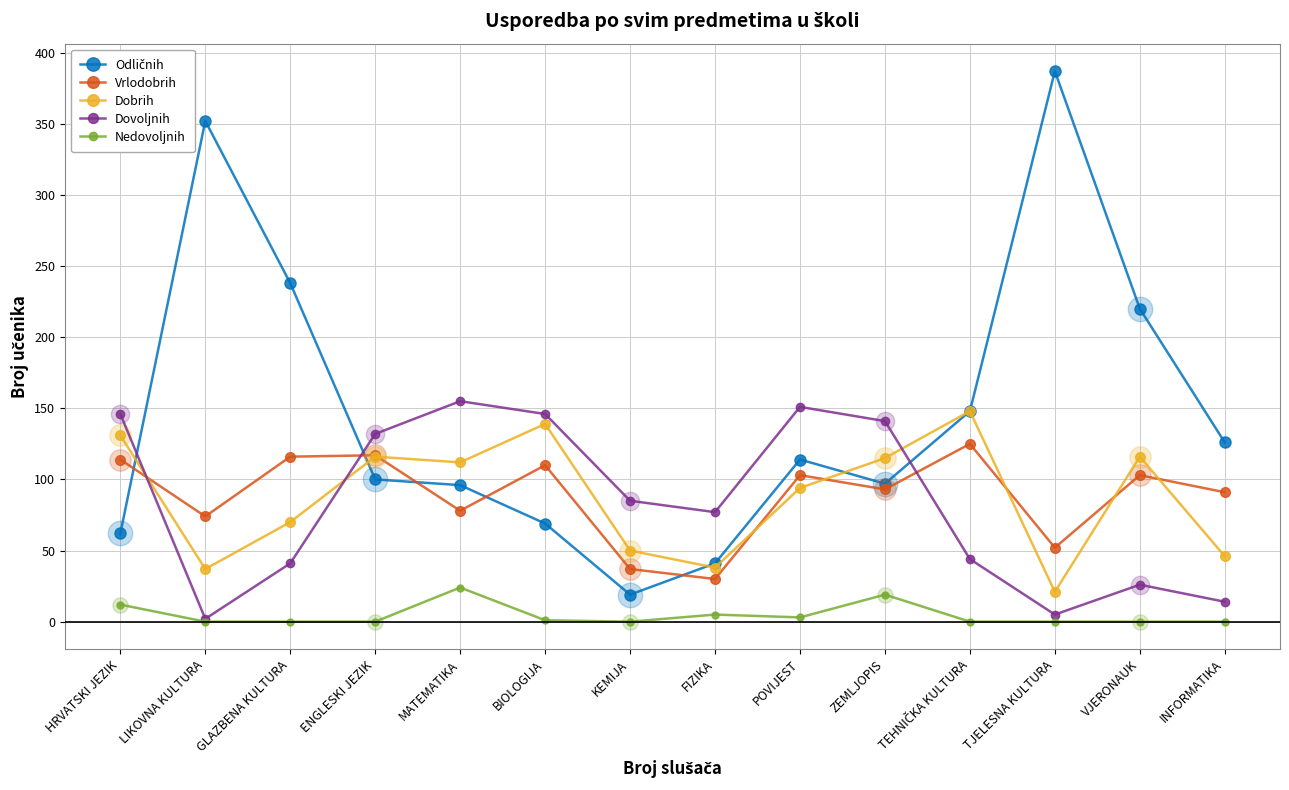

The Vrlodobrih series shows 40 at VJERONAUK. True or false?

False